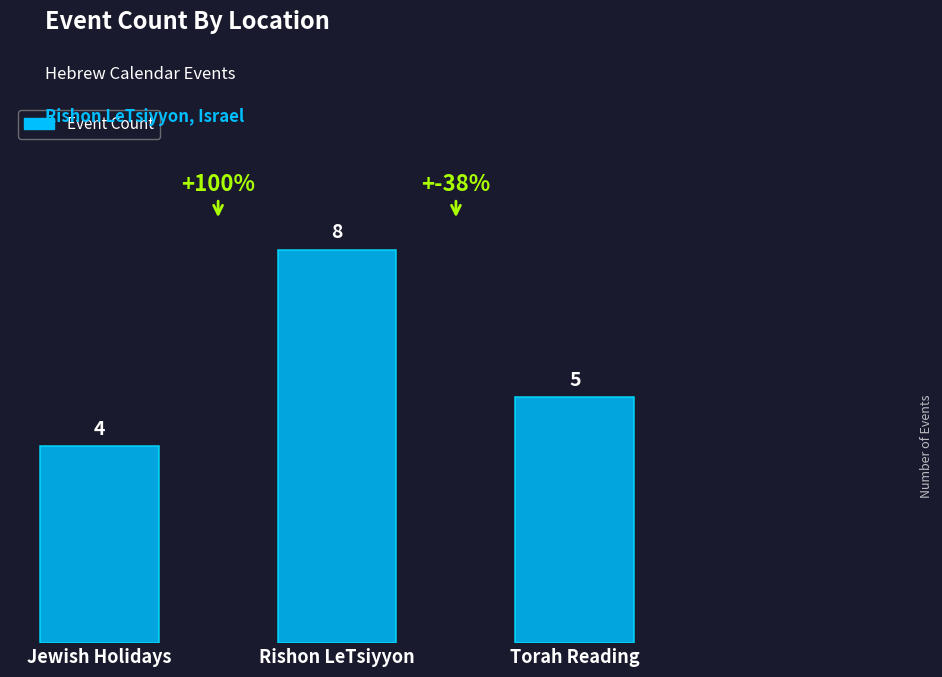

What is the change in value from Jewish Holidays to Rishon LeTsiyyon?

+4